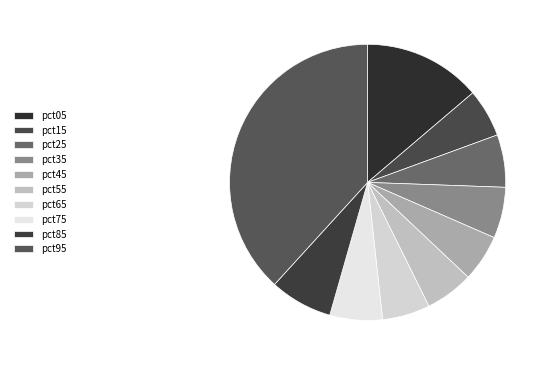

Is it true that pct45 is 5% of the pie?

True